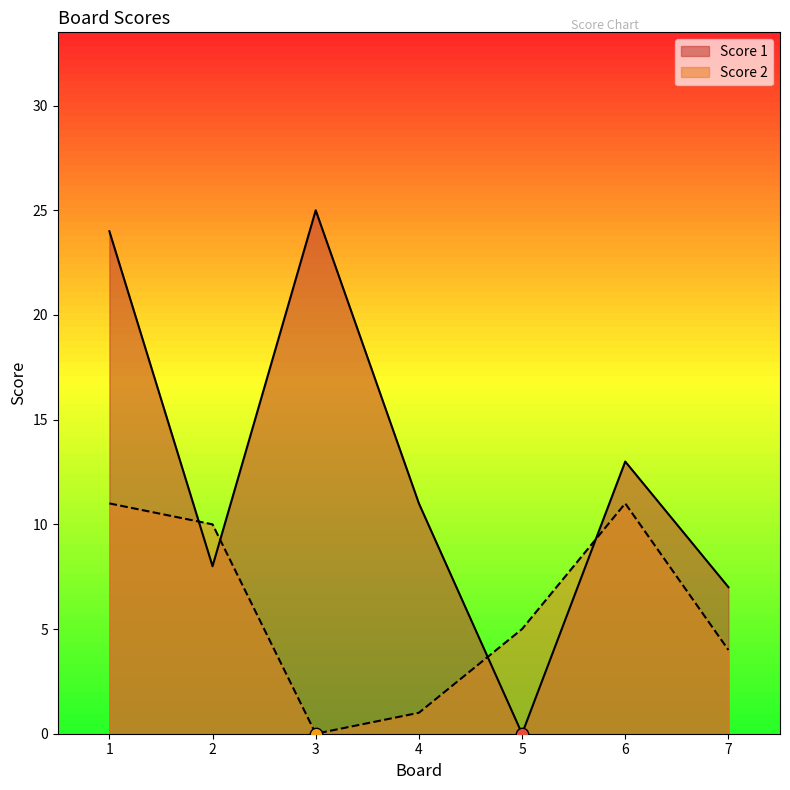

Which series contains the lowest Y value?

Score 1